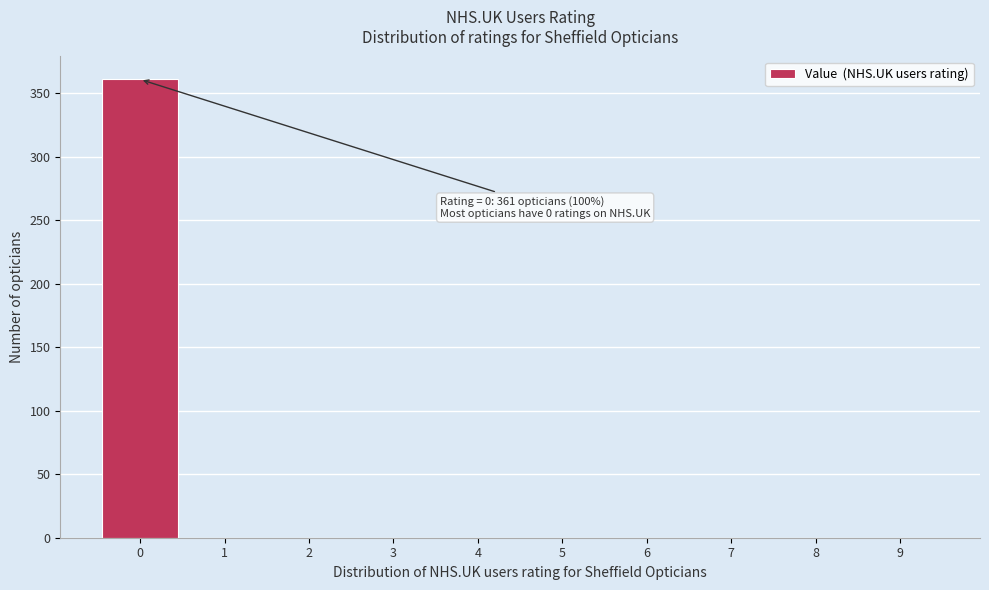

Reading right to left, list all the values displayed in this chart.

9=0	8=0	7=0	6=0	5=0	4=0	3=0	2=0	1=0	0=361